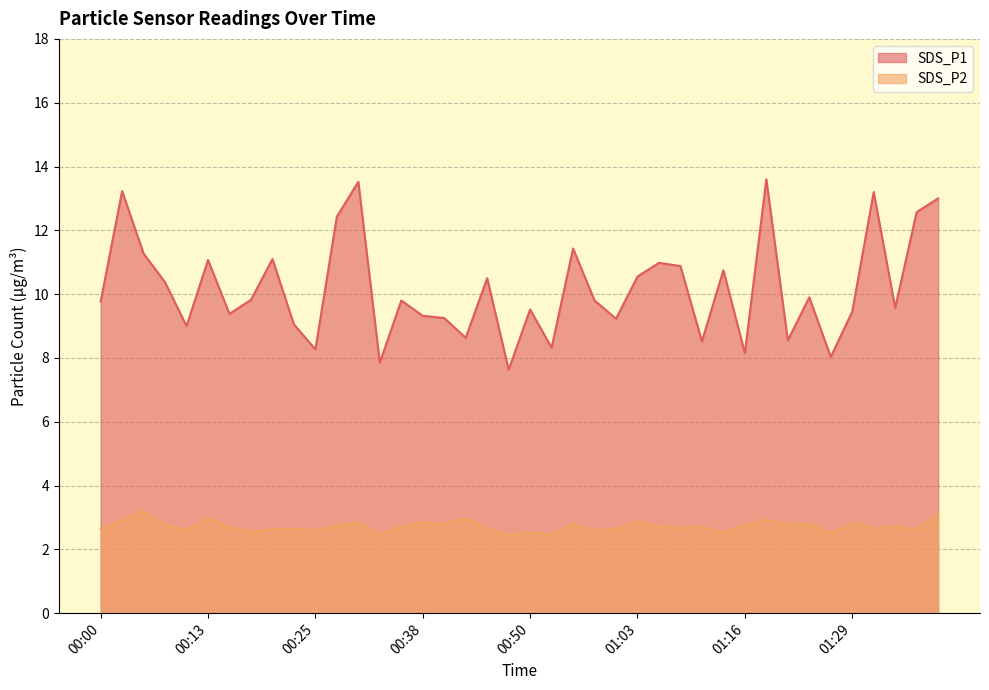

How many lines are shown in the chart?

2